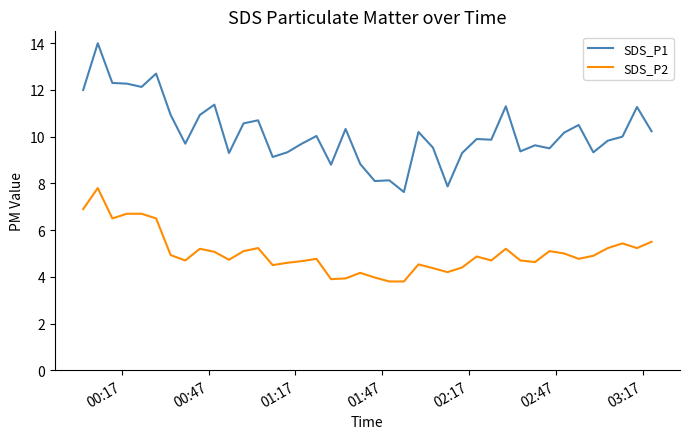

What is the difference between the maximum and minimum values in the SDS_P2 series?

4.0